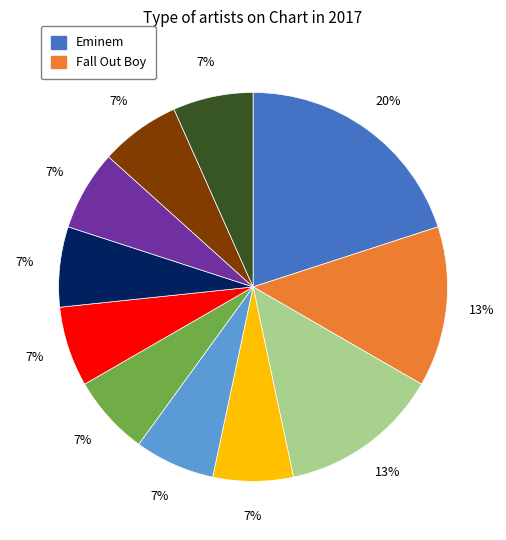

Is there a majority slice in this chart?

No